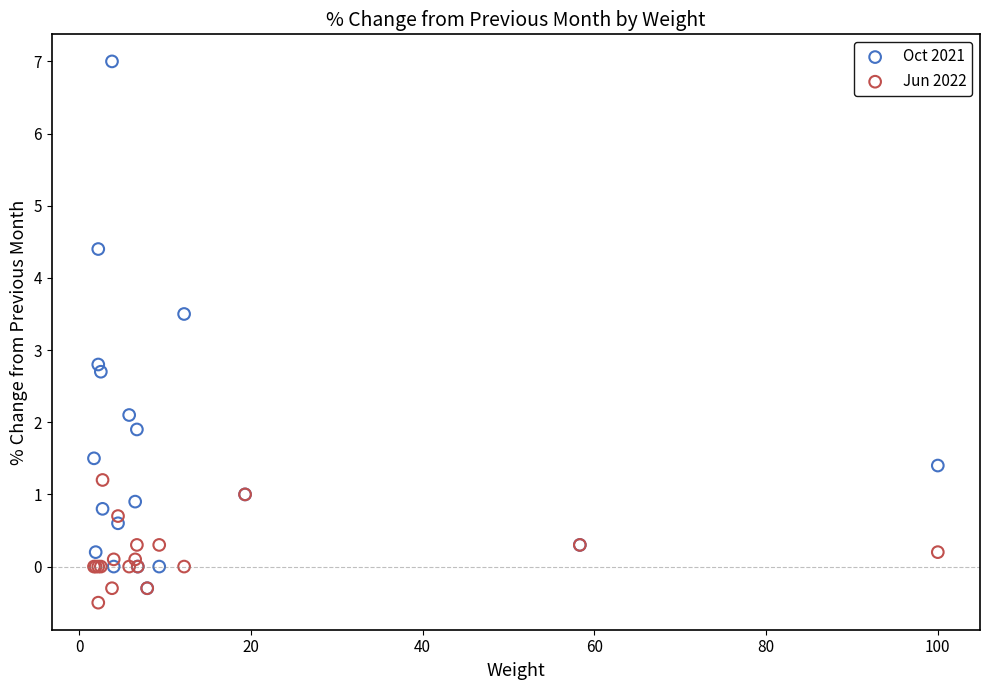

In the Oct 2021 series, what Y value is closest to 3?

2.8